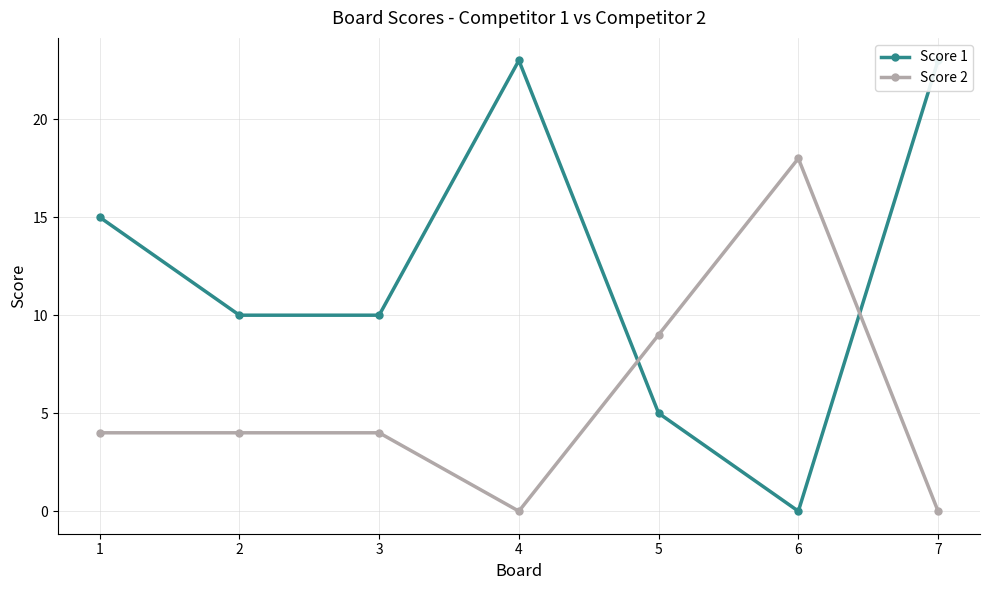

Which series ends up on top after the final intersection of Score 2 and Score 1?

Score 1